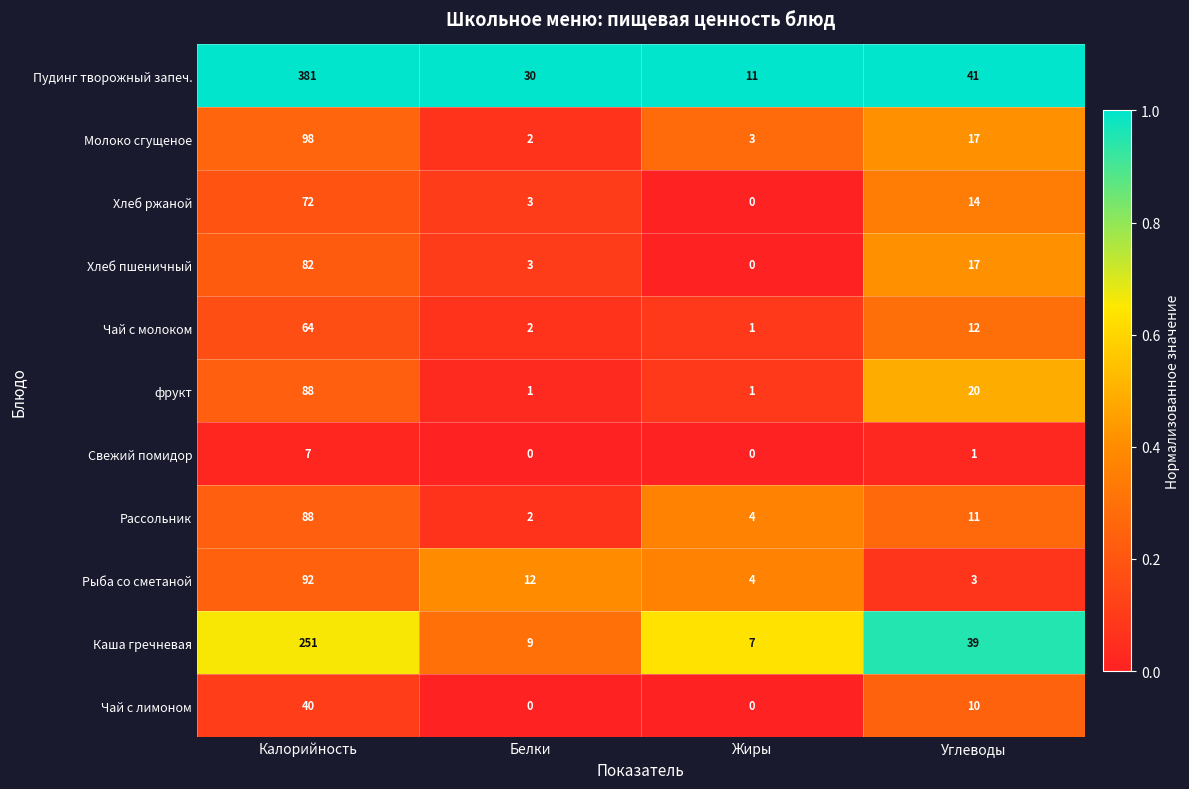

What is the approximate value of Рыба со сметаной at Калорийность, to the nearest 10?

90